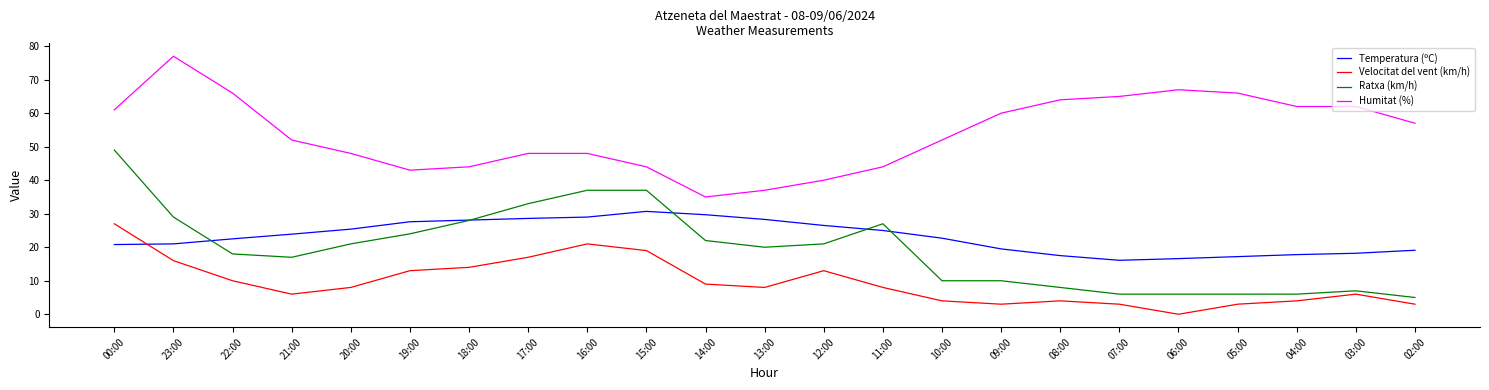

The Ratxa (km/h) series shows 22.0 at 14:00. True or false?

True